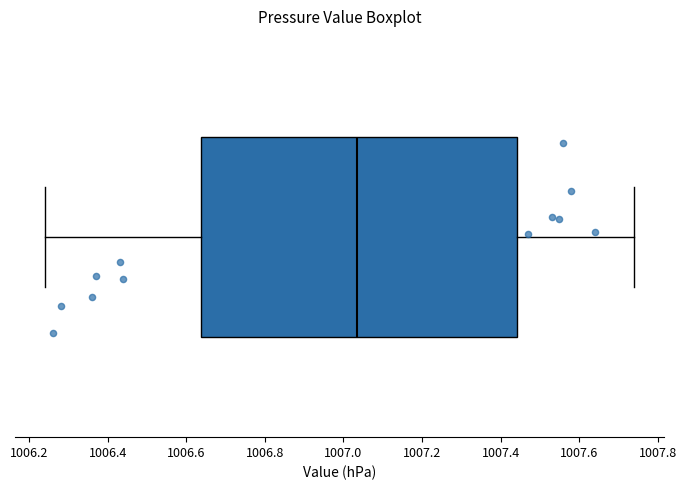

Read this box plot against the x-axis: the position of the median line, the range covered by the box, and the ends of both whiskers. The values are not printed on the chart, so give them approximately, as read against the axis.

median 1007.04, box 1006.64 to 1007.44, whiskers 1006.24 to 1007.74